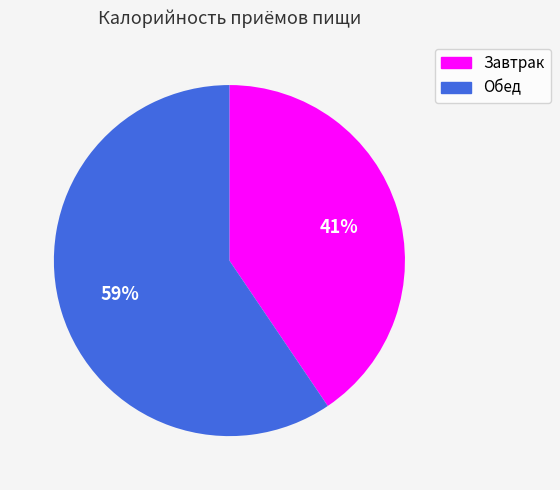

How many slices are in this pie chart?

2